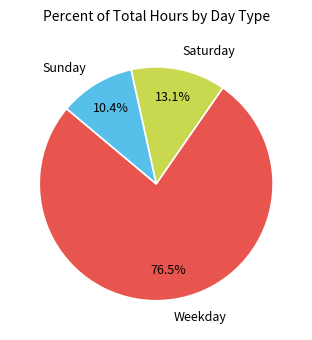

Does any single category account for the majority?

Yes